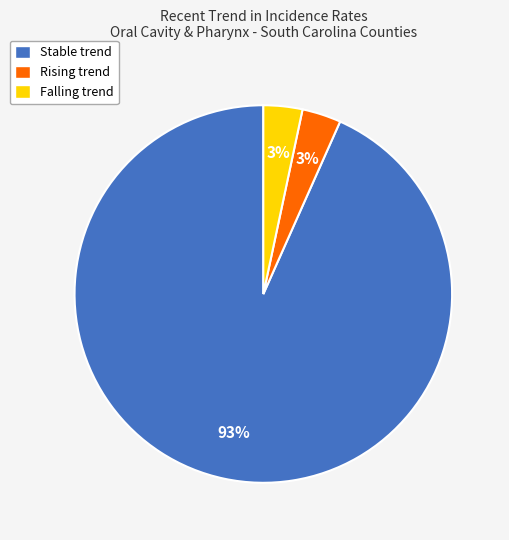

Is there a majority slice in this chart?

Yes